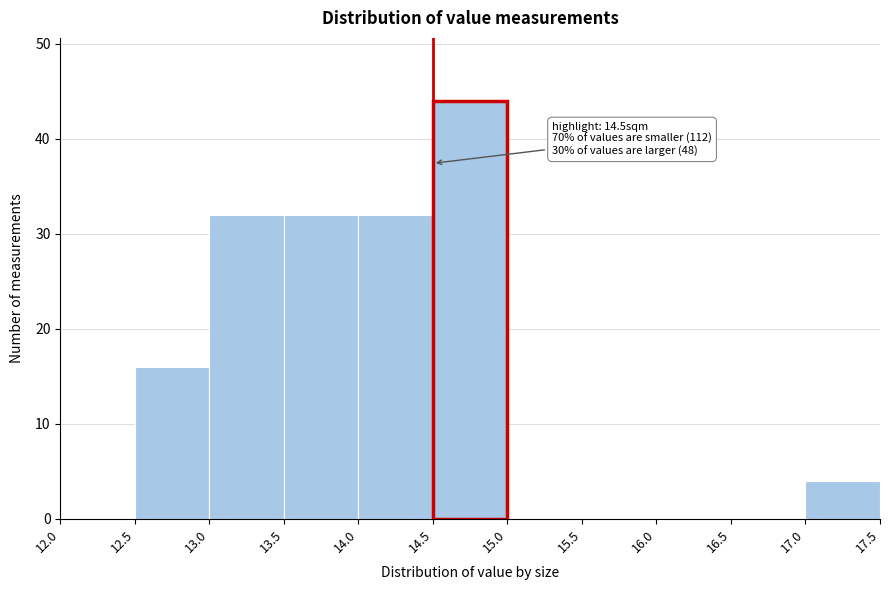

Over which range of the x-axis is the bar tallest?

14.5 to 15.0